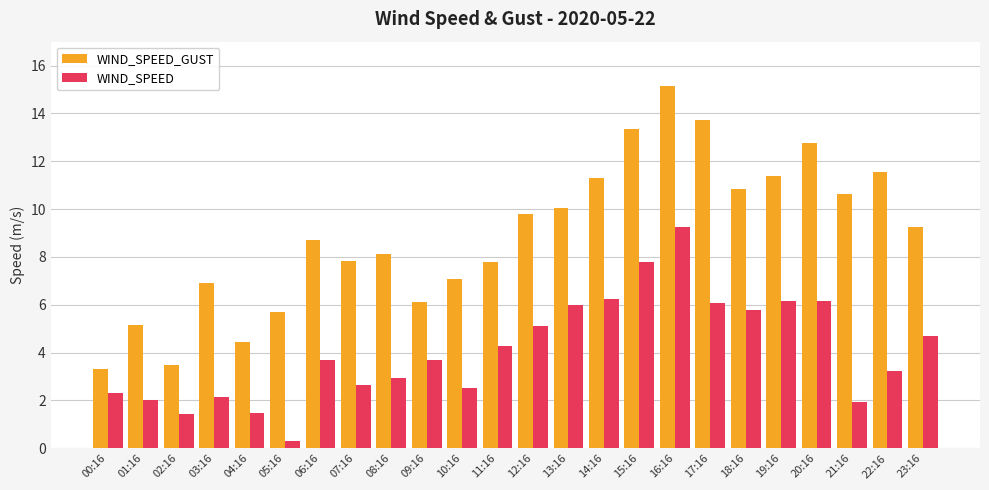

What is the spread (max minus min) of values at 15:16?

5.6